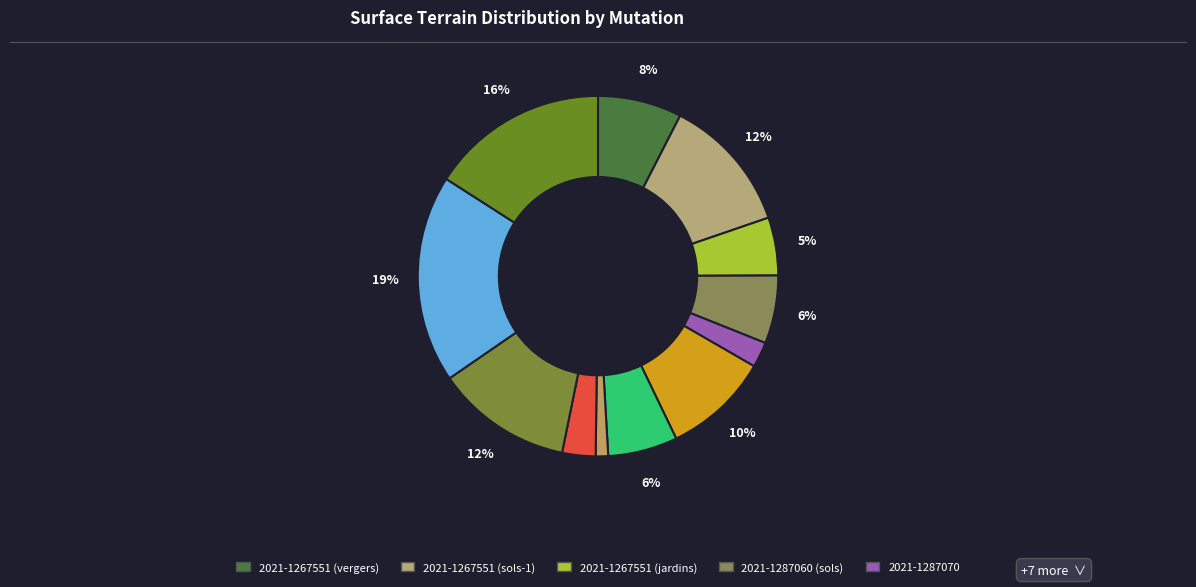

How many slices are in this pie chart?

12